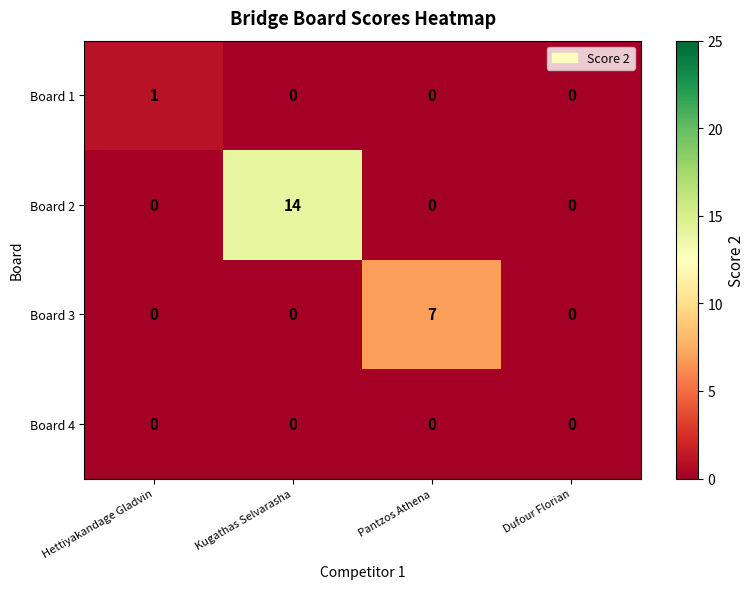

Count the Board 3 values in the range 0 to 7.

4